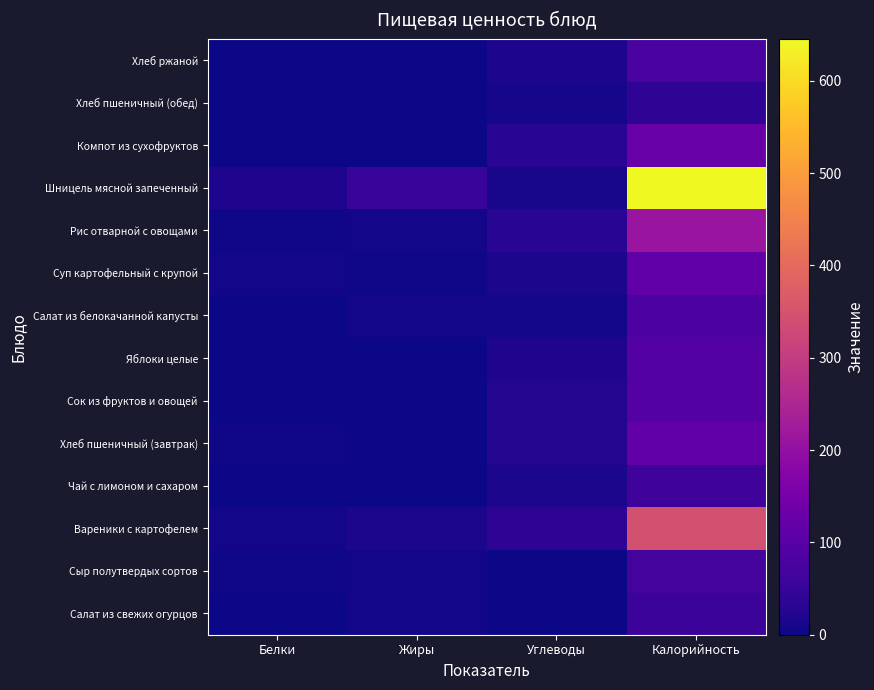

Reading left to right, what are all the values shown in this chart?

Салат из свежих огурцов: Белки=0.4	Жиры=6.0	Углеводы=1.4	Калорийность=56.0
Сыр полутвердых сортов: Белки=4.9	Жиры=5.9	Углеводы=0.0	Калорийность=72.8
Вареники с картофелем: Белки=7.0	Жиры=13.8	Углеводы=38.6	Калорийность=343.5
Чай с лимоном и сахаром: Белки=0.3	Жиры=0.1	Углеводы=15.0	Калорийность=61.1
Хлеб пшеничный (завтрак): Белки=4.1	Жиры=0.6	Углеводы=23.1	Калорийность=115.8
Сок из фруктов и овощей: Белки=0.2	Жиры=0.2	Углеводы=23.2	Калорийность=94.0
Яблоки целые: Белки=0.8	Жиры=0.8	Углеводы=19.6	Калорийность=94.0
Салат из белокачанной капусты: Белки=1.5	Жиры=6.2	Углеводы=6.2	Калорийность=80.9
Суп картофельный с крупой: Белки=5.8	Жиры=4.3	Углеводы=13.7	Калорийность=115.0
Рис отварной с овощами: Белки=4.0	Жиры=6.7	Углеводы=32.2	Калорийность=209.9
Шницель мясной запеченный: Белки=19.9	Жиры=52.7	Углеводы=12.4	Калорийность=645.3
Компот из сухофруктов: Белки=0.5	Жиры=0.0	Углеводы=31.4	Калорийность=125.0
Хлеб пшеничный (обед): Белки=1.4	Жиры=0.2	Углеводы=7.7	Калорийность=38.6
Хлеб ржаной: Белки=2.0	Жиры=0.5	Углеводы=16.0	Калорийность=78.8